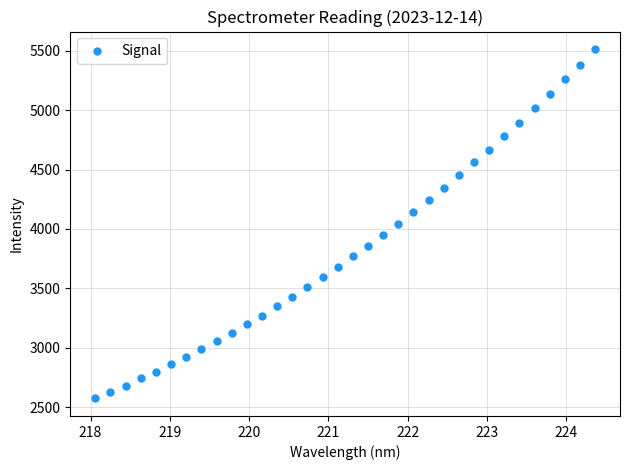

What is the range of X values (max minus min)?

6.3